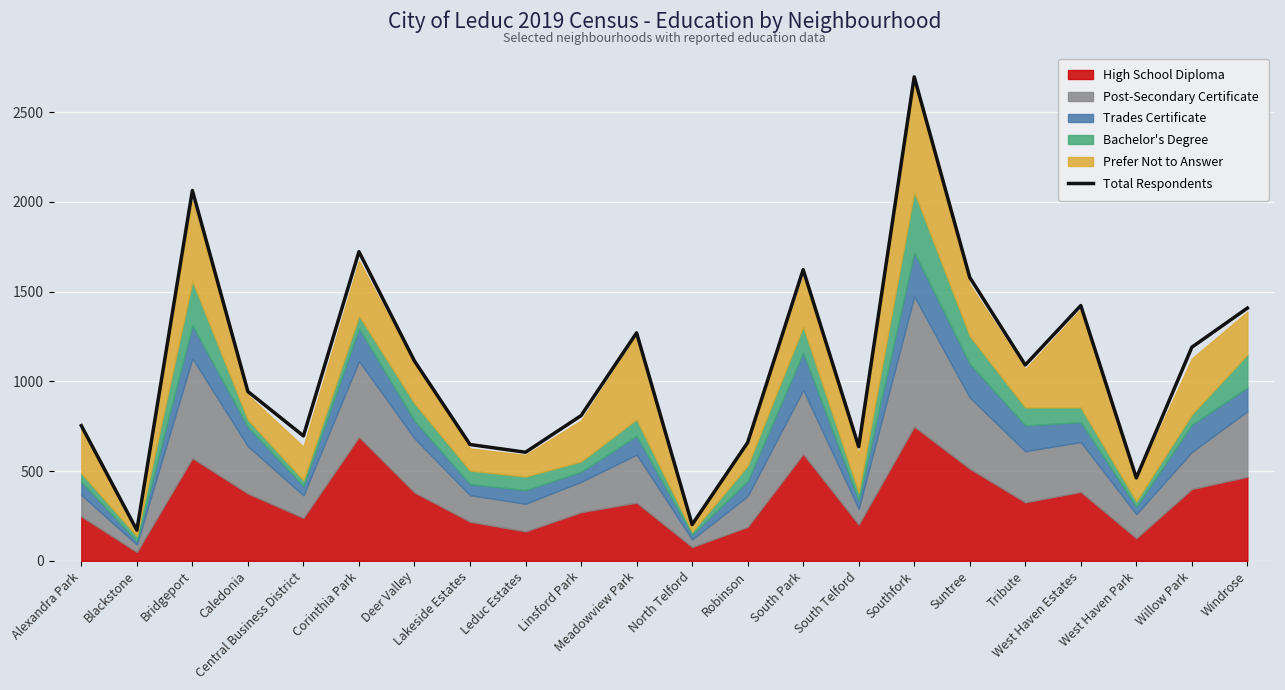

What is the minimum value shown in the chart?

171